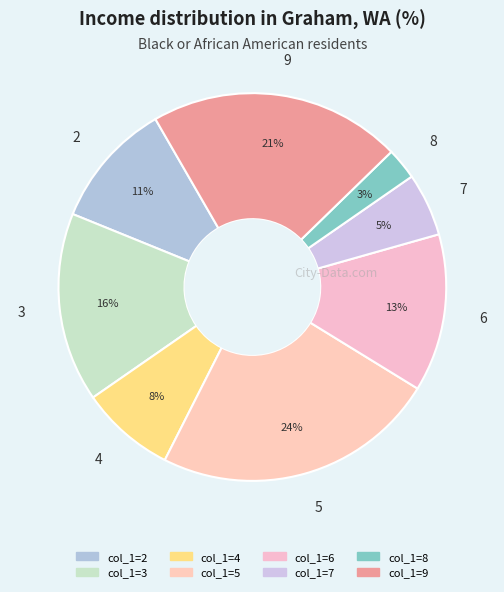

The 6 slice represents 23% of the pie. True or false?

False